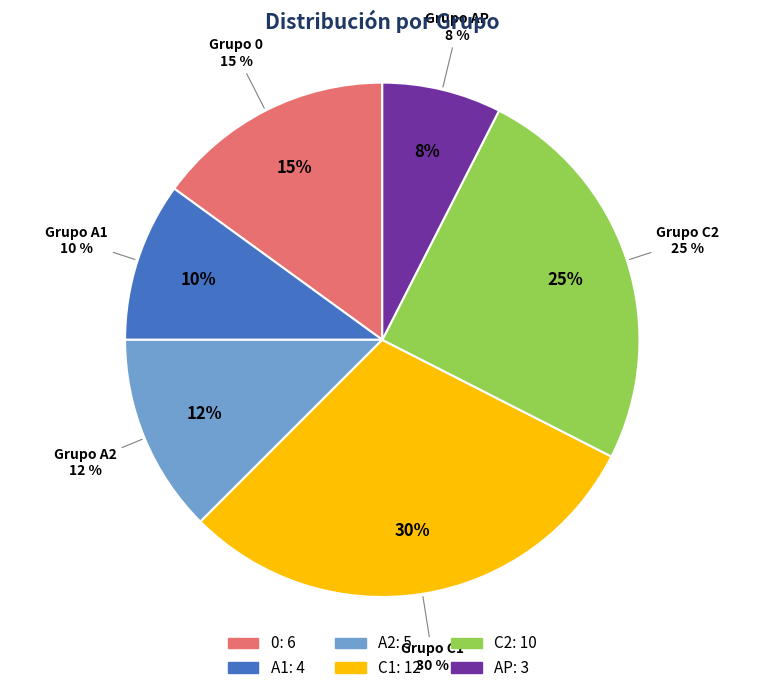

Which slice is the largest?

C1